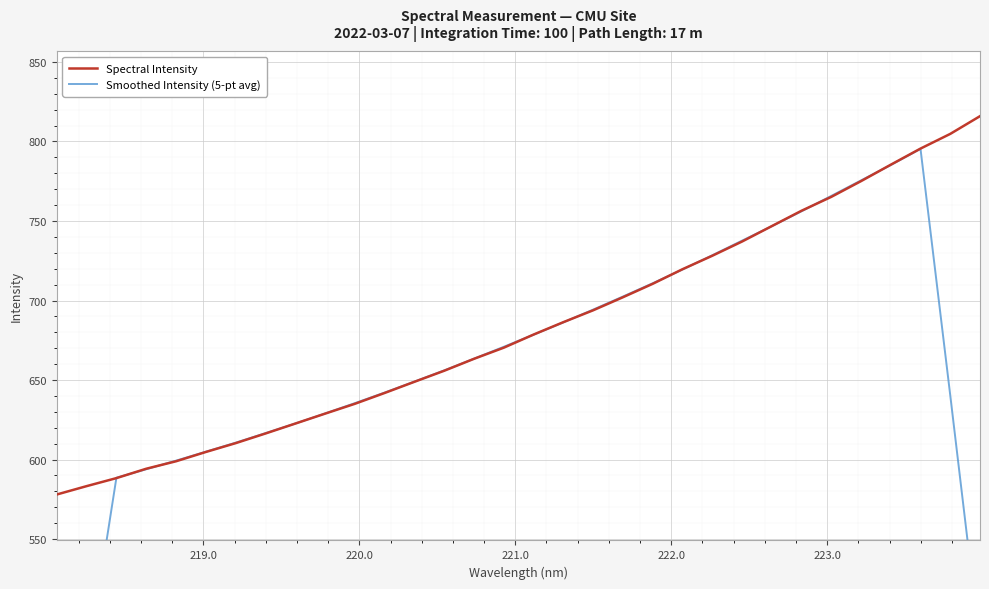

What is the maximum value for Spectral Intensity?

815.9